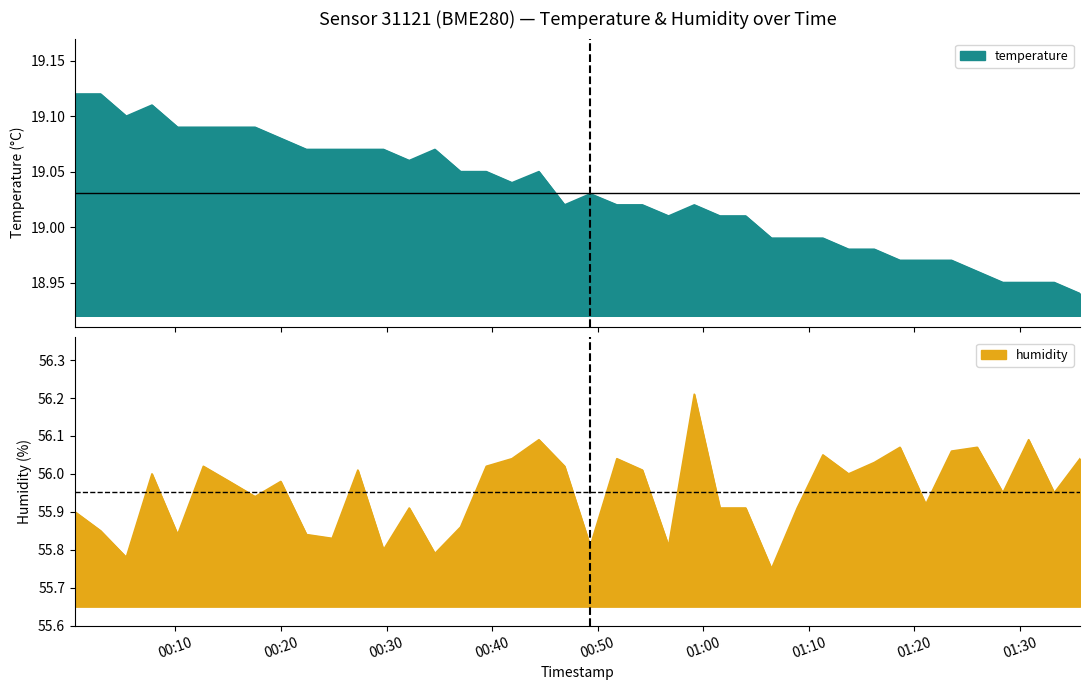

At which category does humidity reach its first local peak?

2023-04-27T00:07:47